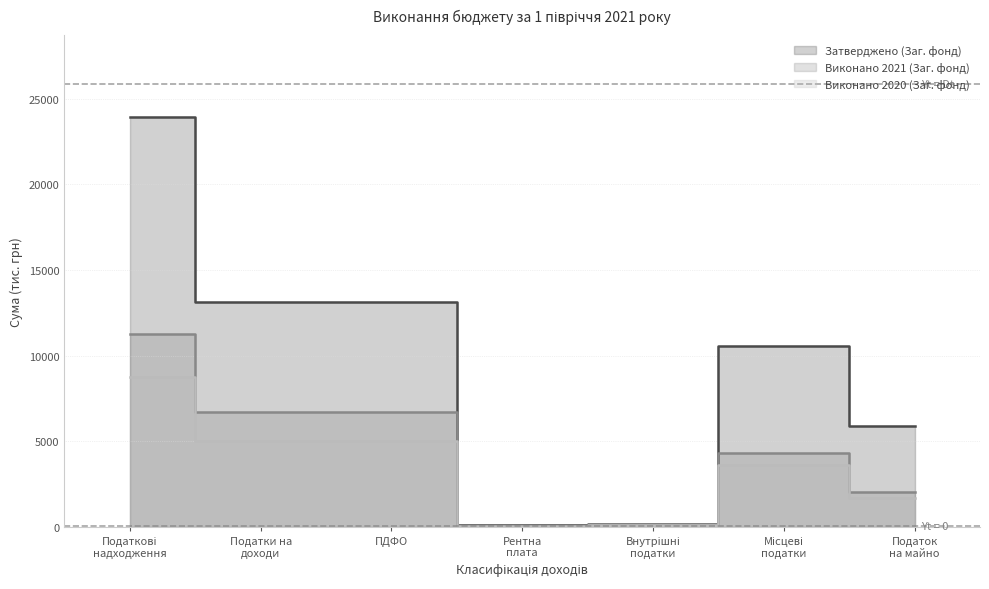

At Рентна плата, list the series in order from largest to smallest.

Затверджено (Заг. фонд), Виконано 2021 (Заг. фонд), Виконано 2020 (Заг. фонд)